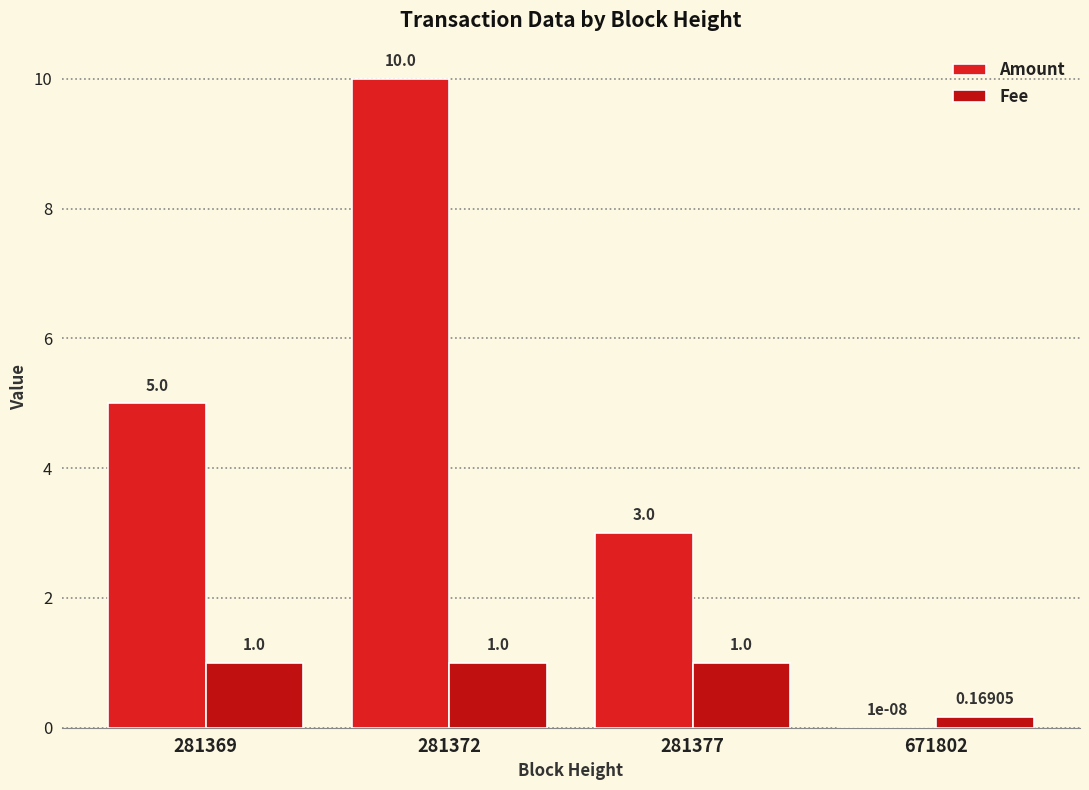

List the labels in order of Fee value, largest first.

281369, 281372, 281377, 671802